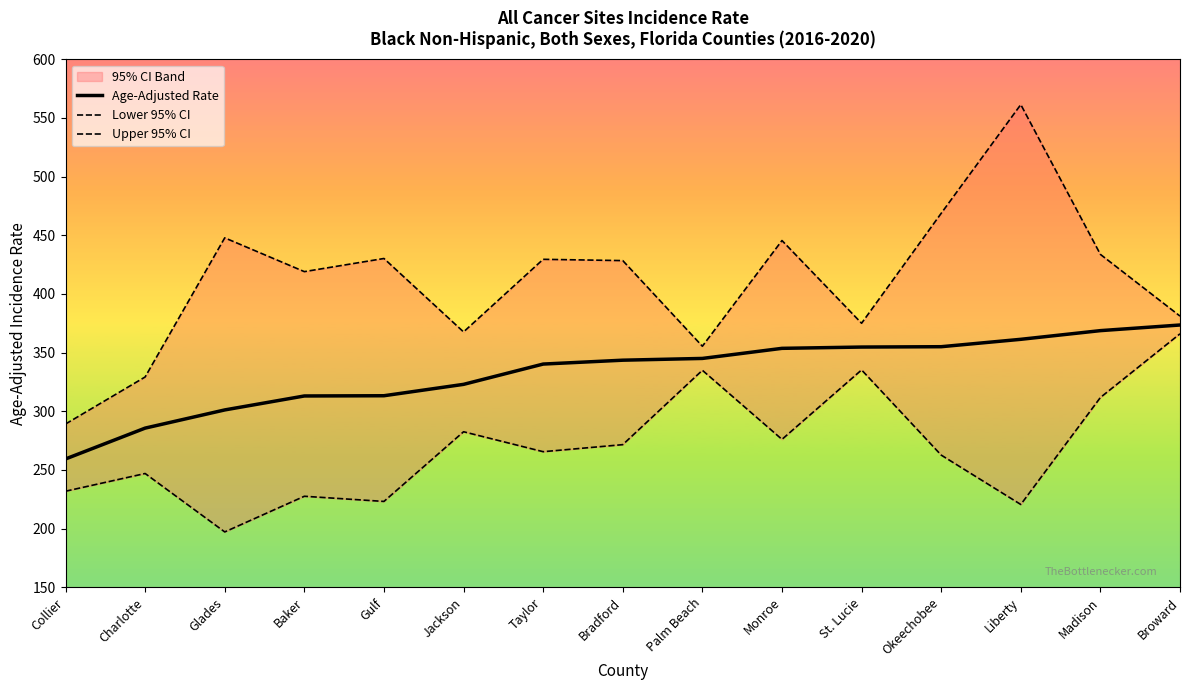

Reading left to right, extract all data points from this chart.

Age-Adjusted Rate: 259.3	285.6	301.1	313.0	313.2	322.9	340.2	343.5	345.0	353.6	354.7	355.0	361.3	368.7	373.5
Lower 95% CI: 231.8	246.9	197.1	227.5	223.1	282.5	265.5	271.5	334.9	276.0	335.2	262.6	220.5	311.7	366.0
Upper 95% CI: 289.1	329.2	447.8	419.0	430.2	367.6	429.5	428.4	355.4	445.5	375.0	468.7	561.4	433.7	381.1